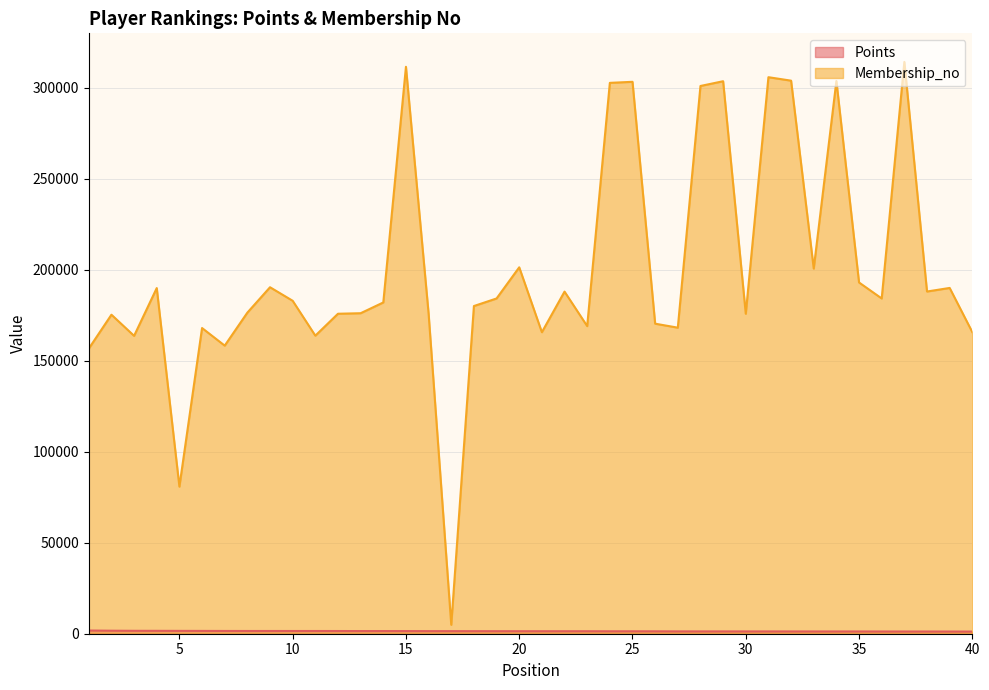

What is the difference between the Points values at 26 and 35?

76